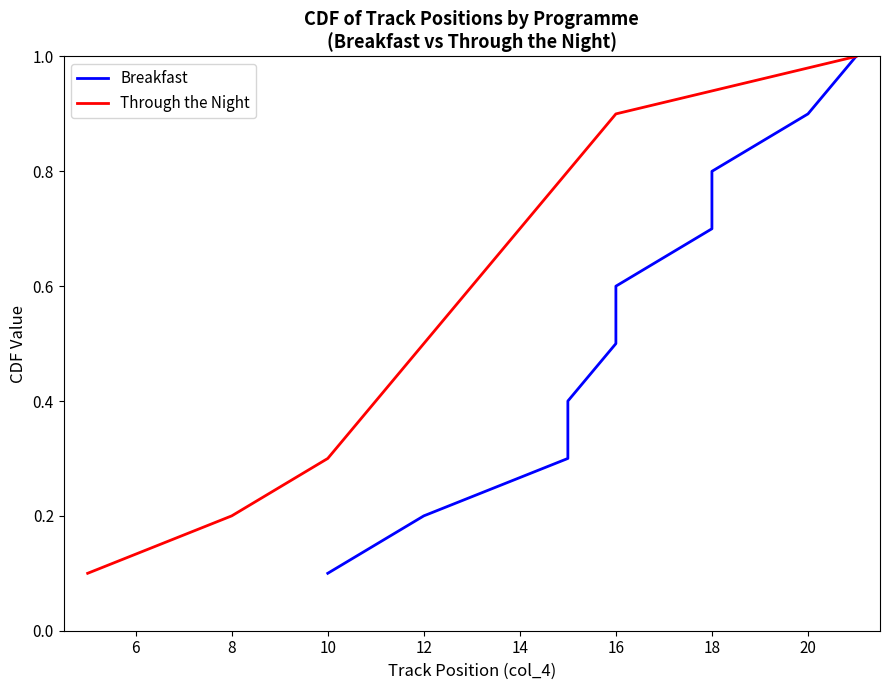

The Through the Night series shows 0.9 at 16. True or false?

True